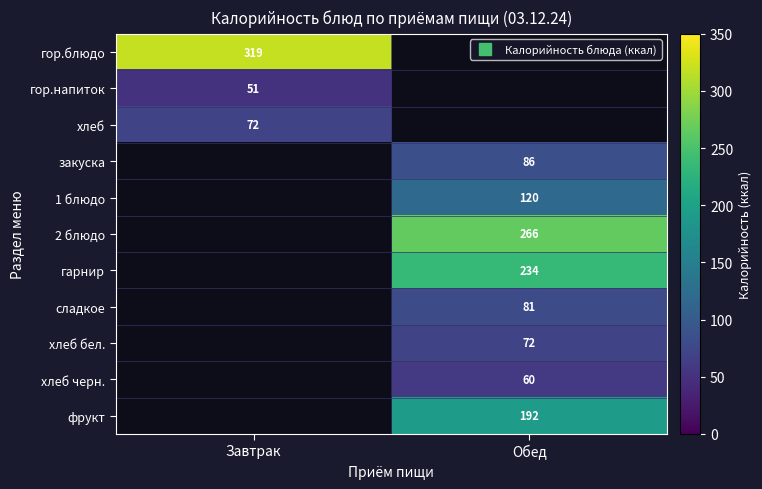

The закуска series shows 56.7 at Обед. True or false?

False